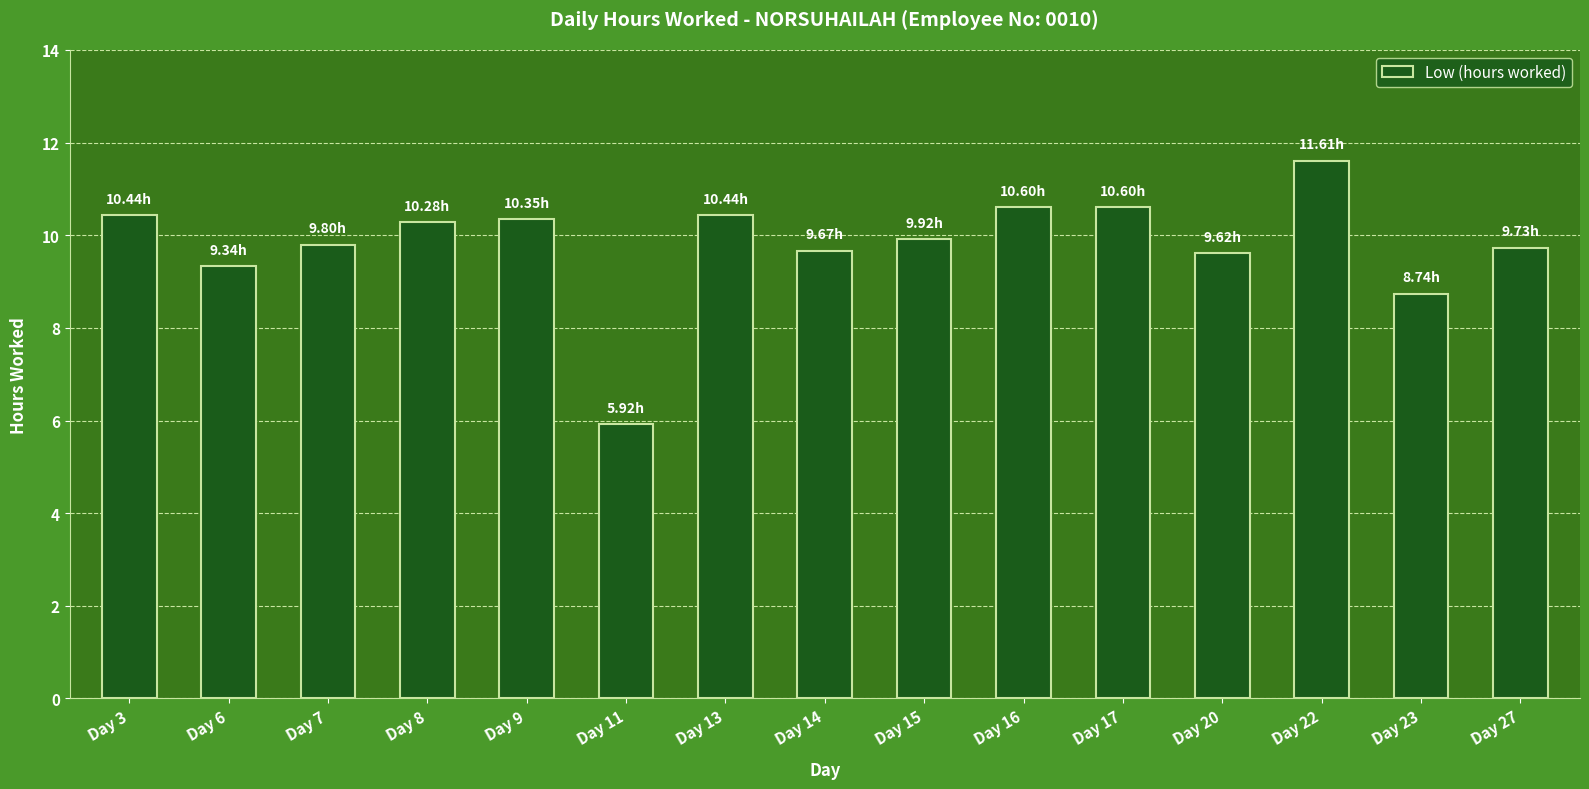

How many bars are there in total?

15